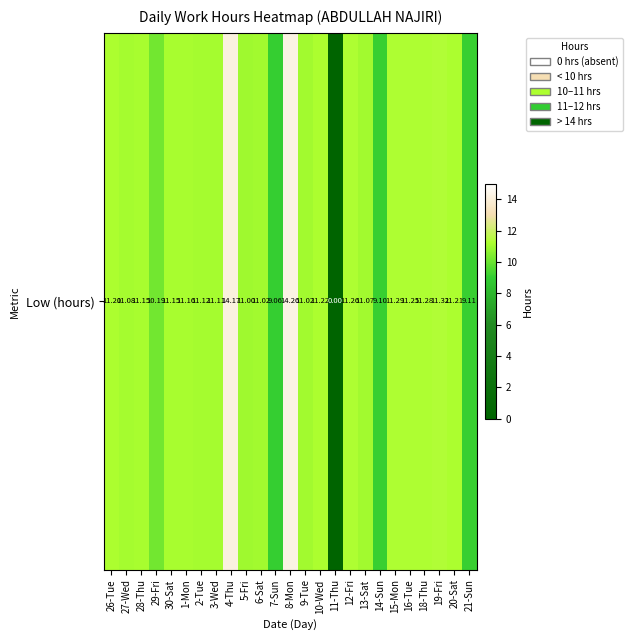

At which category does the chart reach its peak across all series?

8-Mon